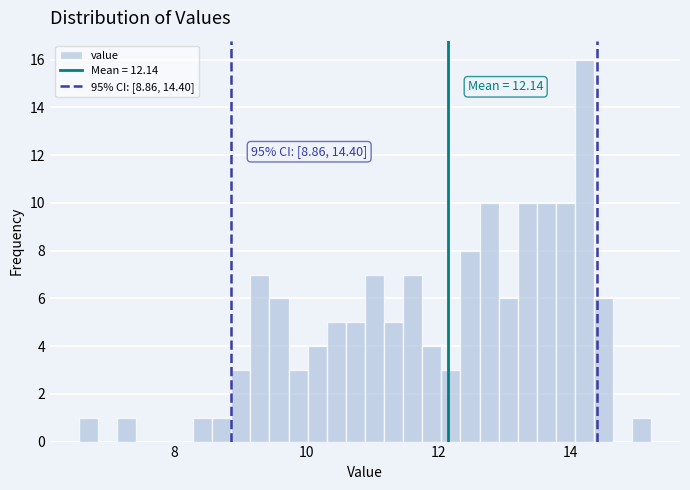

Around what value on the x-axis is the tallest bar? Give the approximate position of its centre, as read against the axis.

14.2